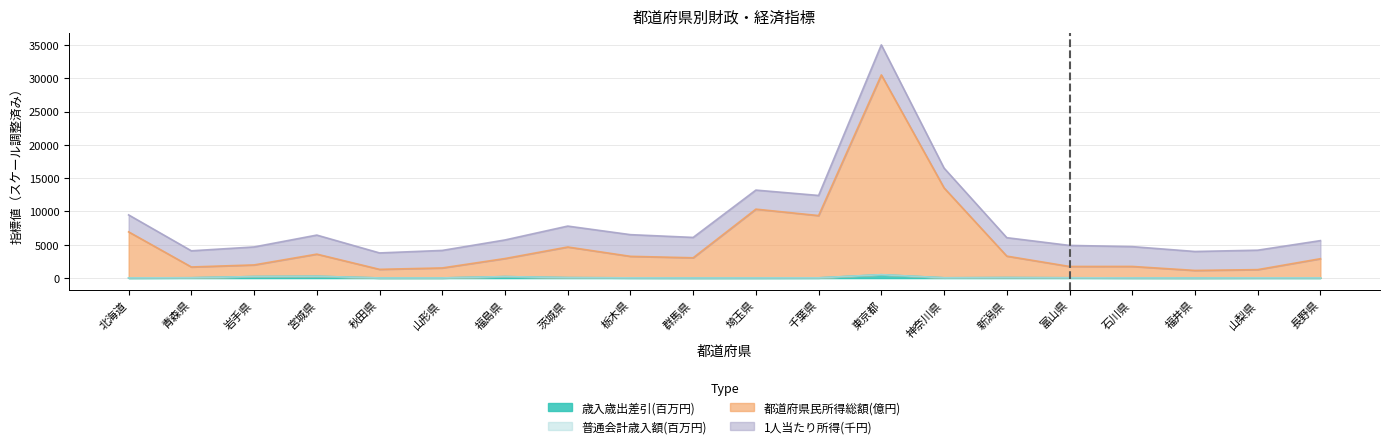

Between 山梨県 and 群馬県, which is larger?

山梨県